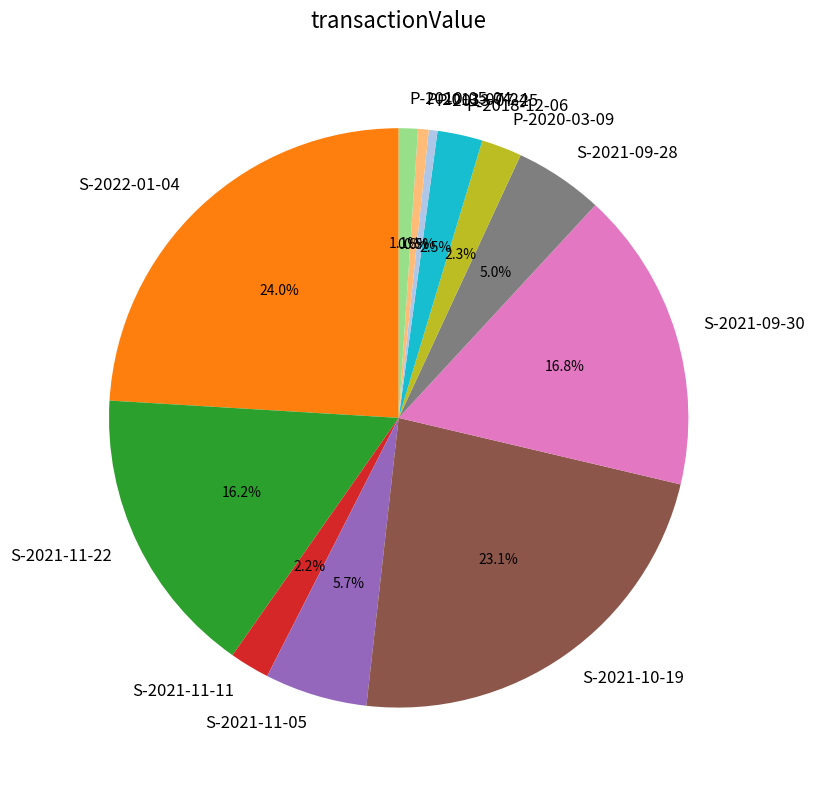

Does S-2021-09-30 represent more than half of the total?

No